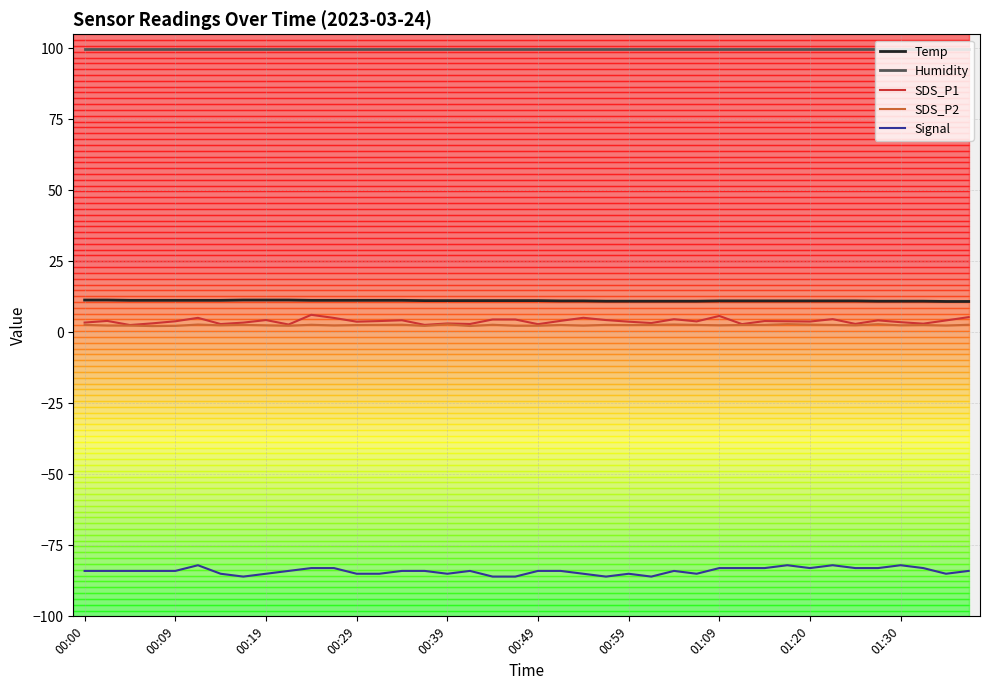

True or false: Temp and SDS_P2 intersect in this chart.

False